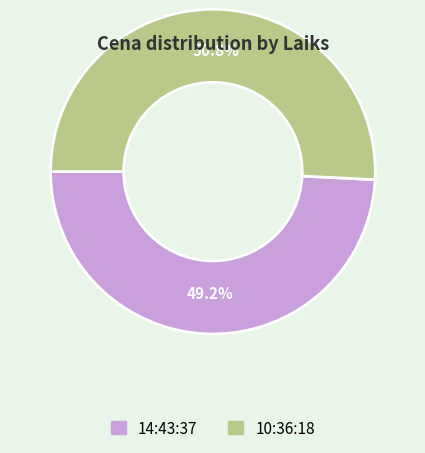

The 10:36:18 slice represents 51% of the pie. True or false?

True